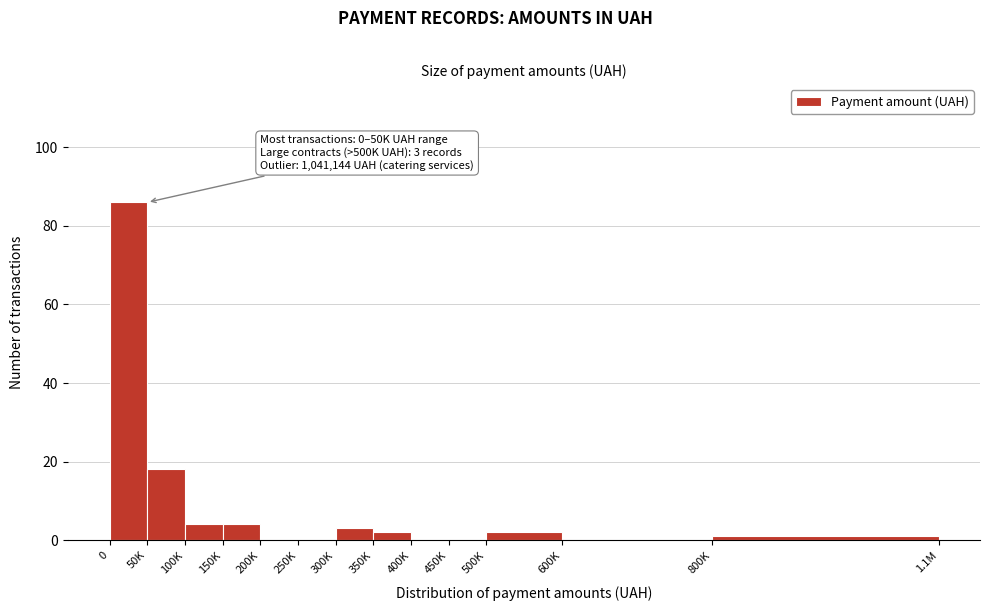

Reading left to right, transcribe all the data shown in this chart.

0=86	50K=18	100K=4	150K=4	200K=0	250K=0	300K=3	350K=2	400K=0	450K=0	500K=2	600K=0	800K=1